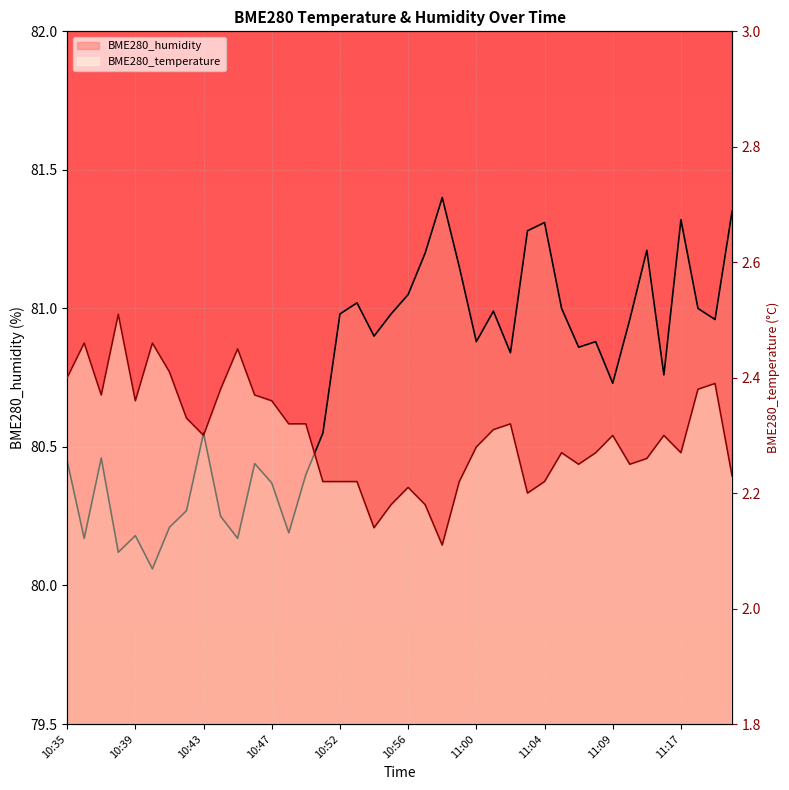

Reading right to left, what are all the values shown in this chart?

BME280_temperature: 2.2	2.4	2.4	2.3	2.3	2.3	2.2	2.3	2.3	2.2	2.3	2.2	2.2	2.3	2.3	2.3	2.2	2.1	2.2	2.2	2.2	2.1	2.2	2.2	2.2	2.3	2.3	2.4	2.4	2.5	2.4	2.3	2.3	2.4	2.5	2.4	2.5	2.4	2.5	2.4
BME280_humidity: 81.3	81.0	81.0	81.3	80.8	81.2	81.0	80.7	80.9	80.9	81.0	81.3	81.3	80.8	81.0	80.9	81.2	81.4	81.2	81.0	81.0	80.9	81.0	81.0	80.5	80.4	80.2	80.4	80.4	80.2	80.2	80.5	80.3	80.2	80.1	80.2	80.1	80.5	80.2	80.5